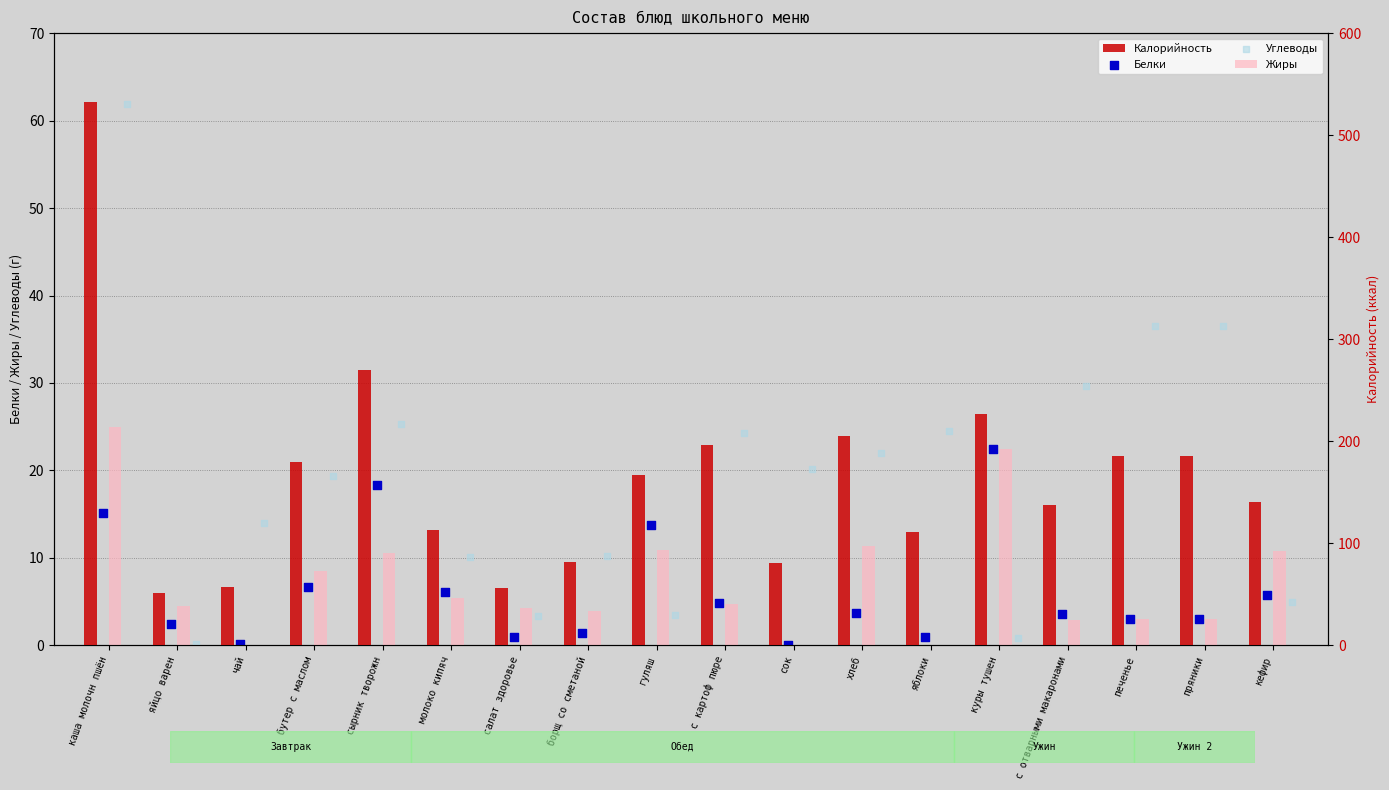

Which series has the largest Y range (max minus min)?

Калорийность